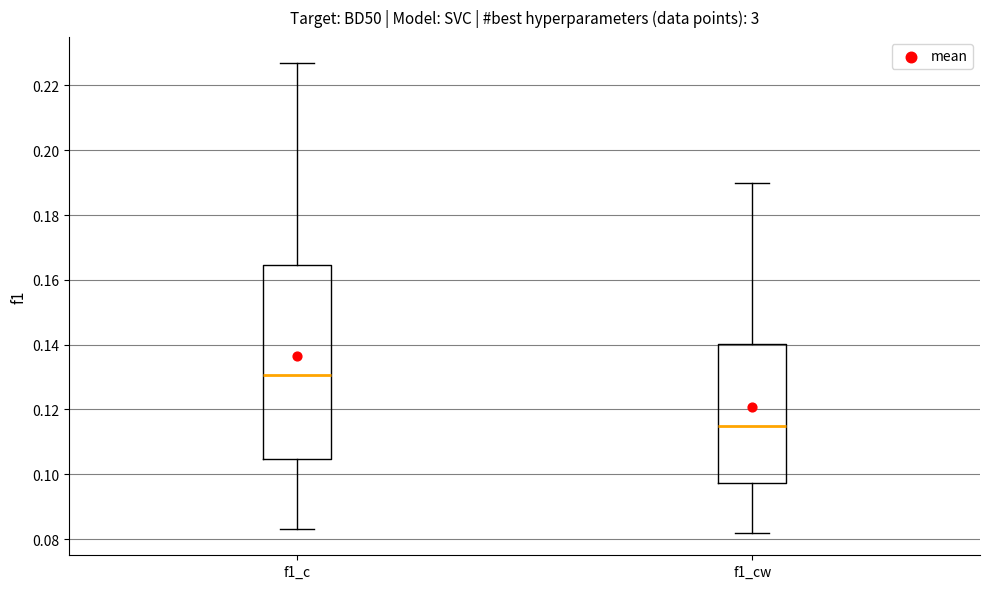

Where is the upper edge of the box for f1_cw on the y-axis? The values are not printed on the chart, so give them approximately, as read against the axis.

0.140